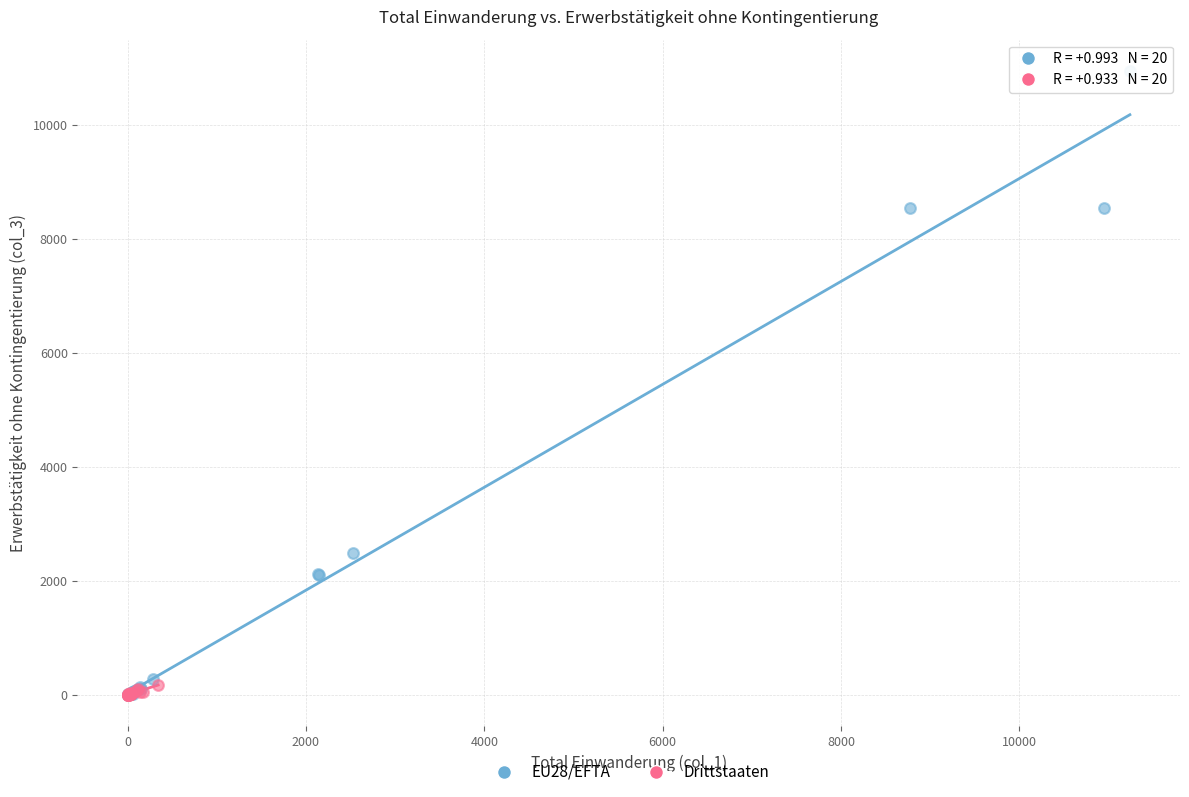

What are all the series names shown in the legend?

EU28/EFTA, Drittstaaten